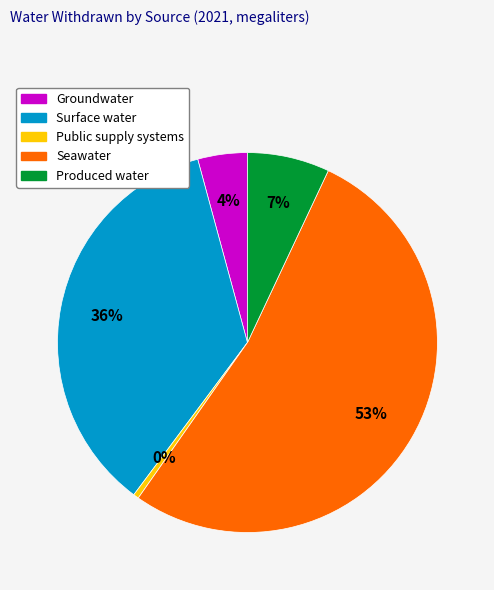

How many segments does this pie chart have?

5